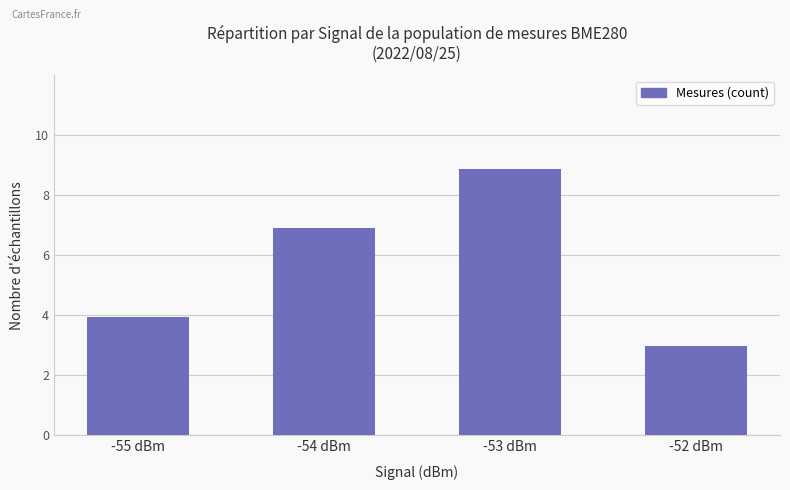

What is the sum of all values?

23